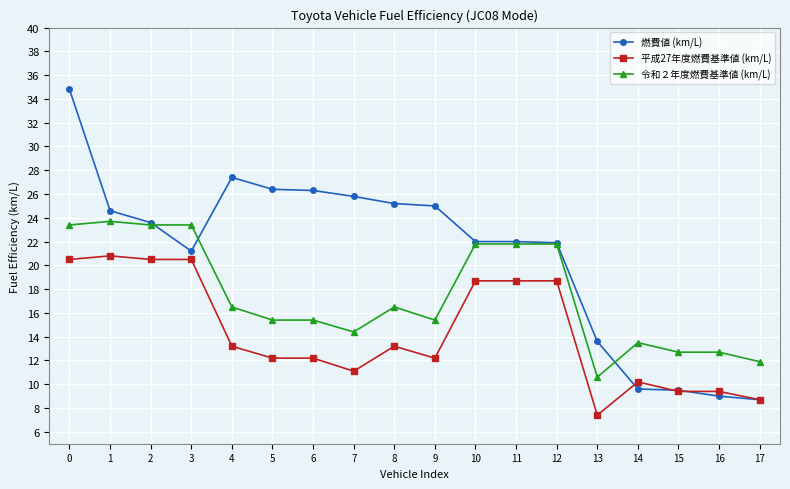

How many lines are shown in the chart?

3